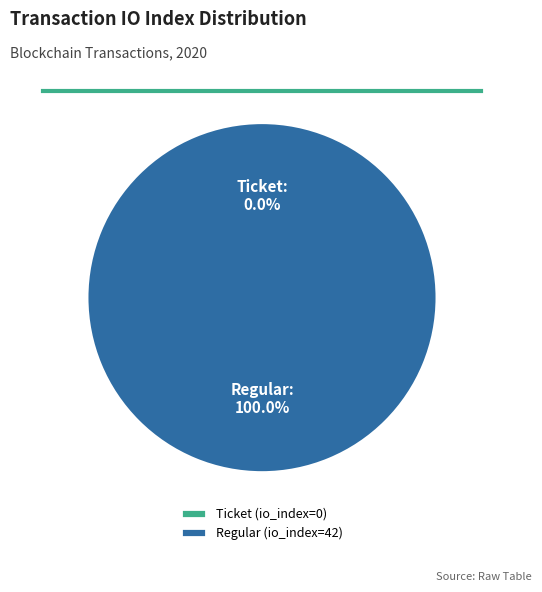

Which category has the biggest portion of the pie?

Regular (io_index=42)